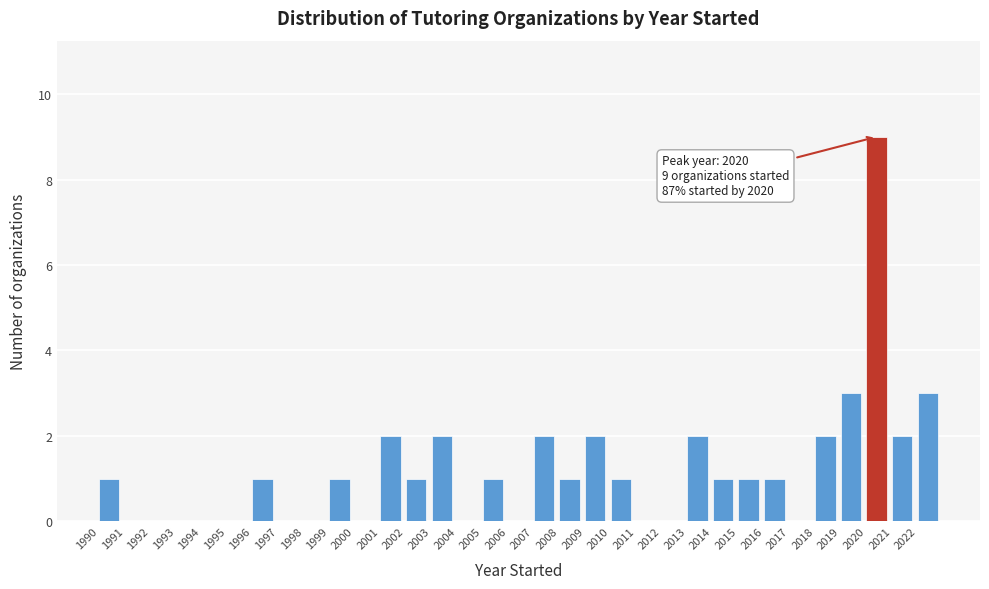

Which range on the x-axis has the tallest bar?

2020 to 2021